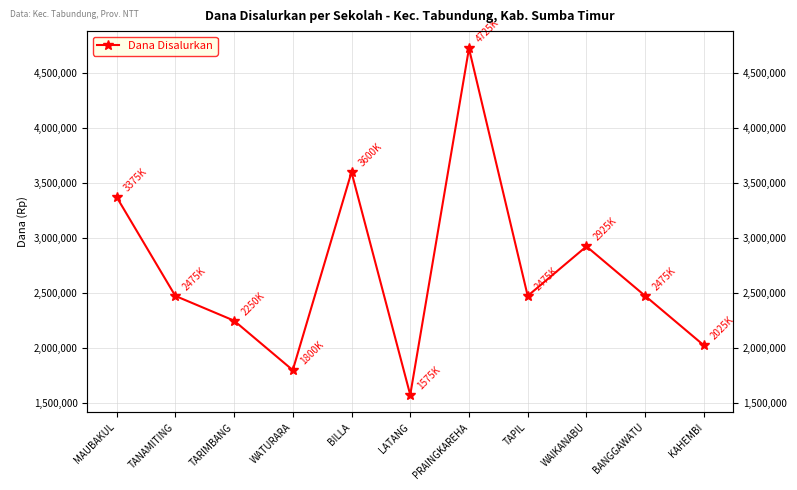

Reading left to right, extract all data points from this chart.

3375000	2475000	2250000	1800000	3600000	1575000	4725000	2475000	2925000	2475000	2025000